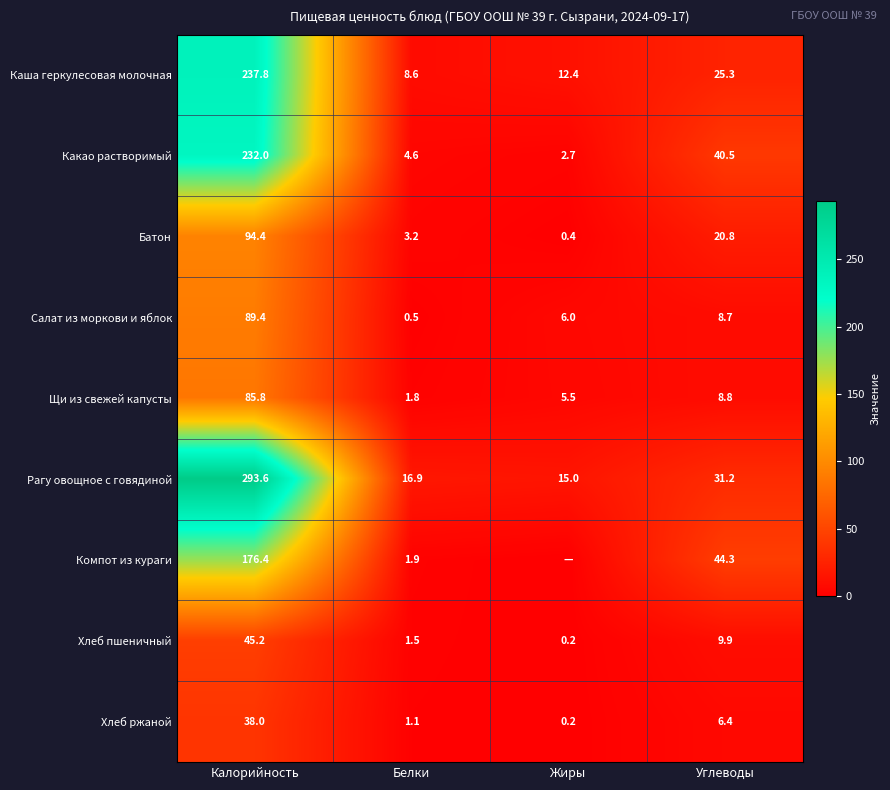

What is the spread (max minus min) of values at Углеводы?

37.9